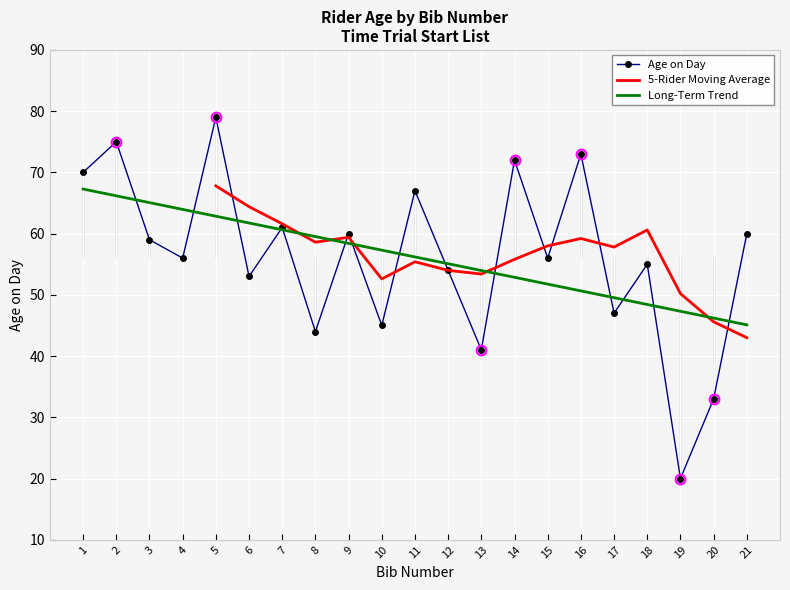

How many points are higher than both their immediate neighbors (excluding endpoints)?

8